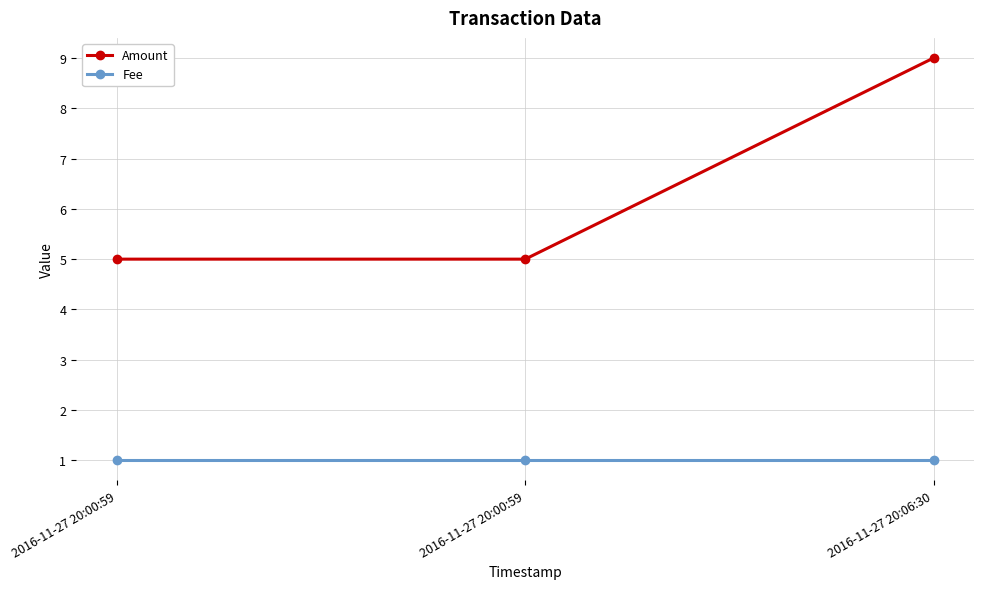

What are all the series names shown in the legend?

Amount, Fee